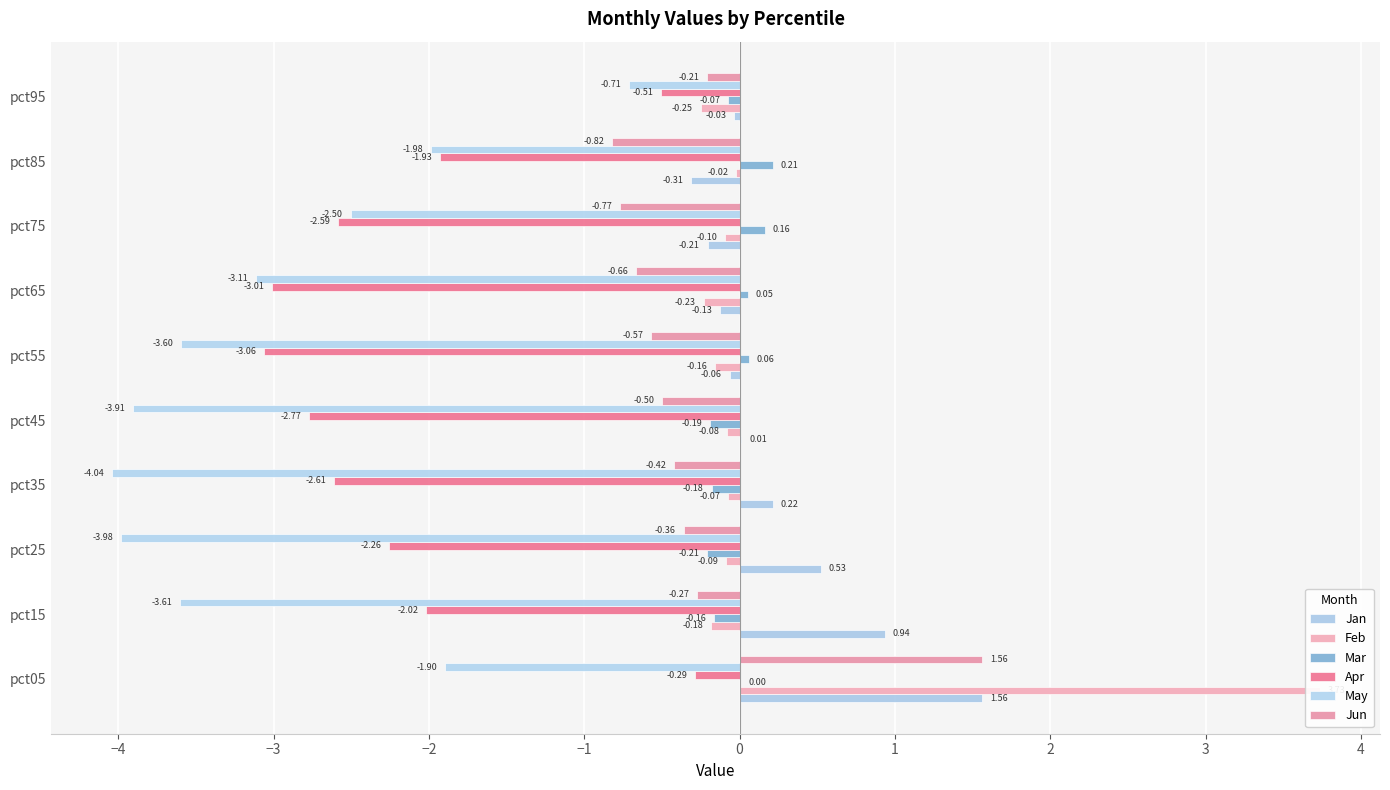

What is the smallest value displayed?

-4.0